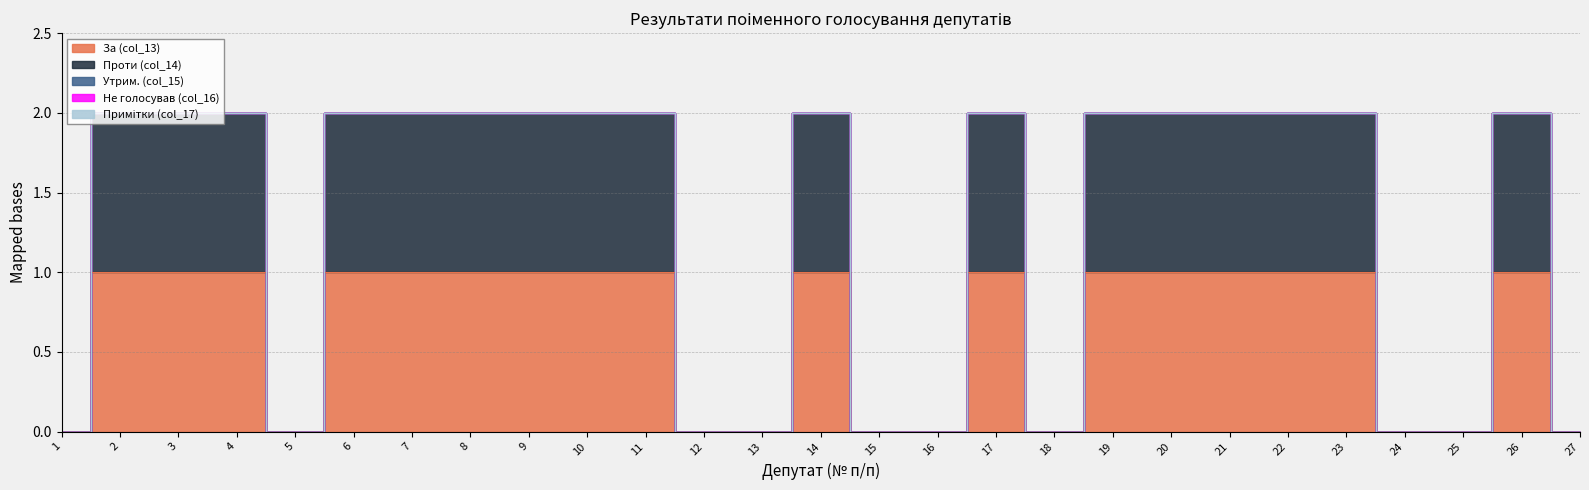

How many interior local peaks does the Проти (col_14) series have?

3